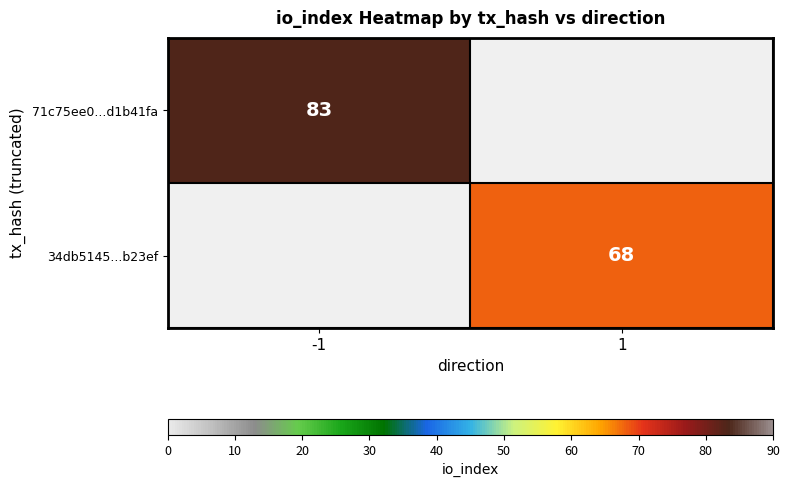

True or false: 34db5145...b23ef has a value of 94 at 1.

False